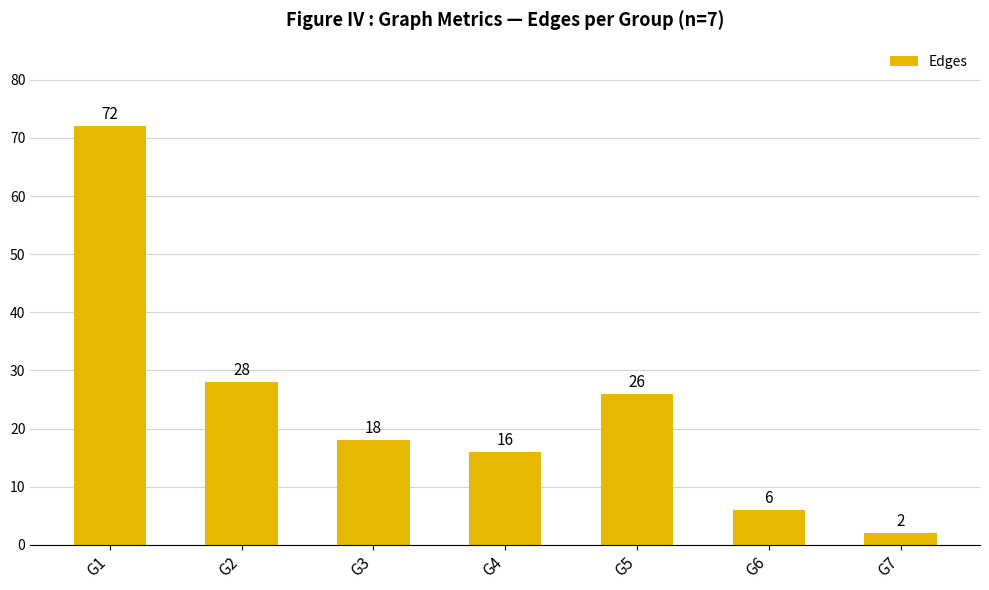

Does the chart contain stacked bars?

No